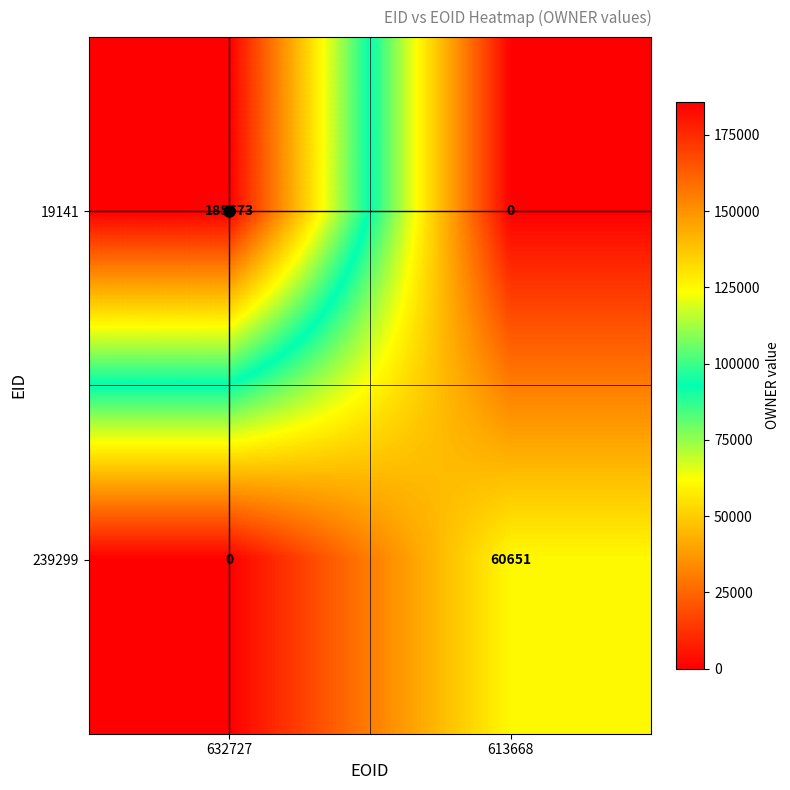

What is the difference between the maximum and minimum values in the 19141 series?

185673